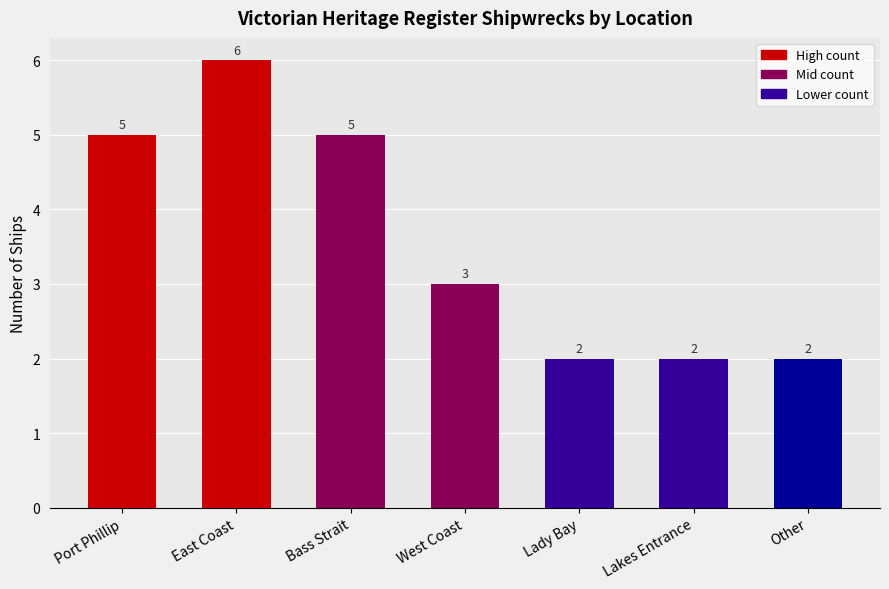

The chart shows a value of 2 at Lady Bay. True or false?

True